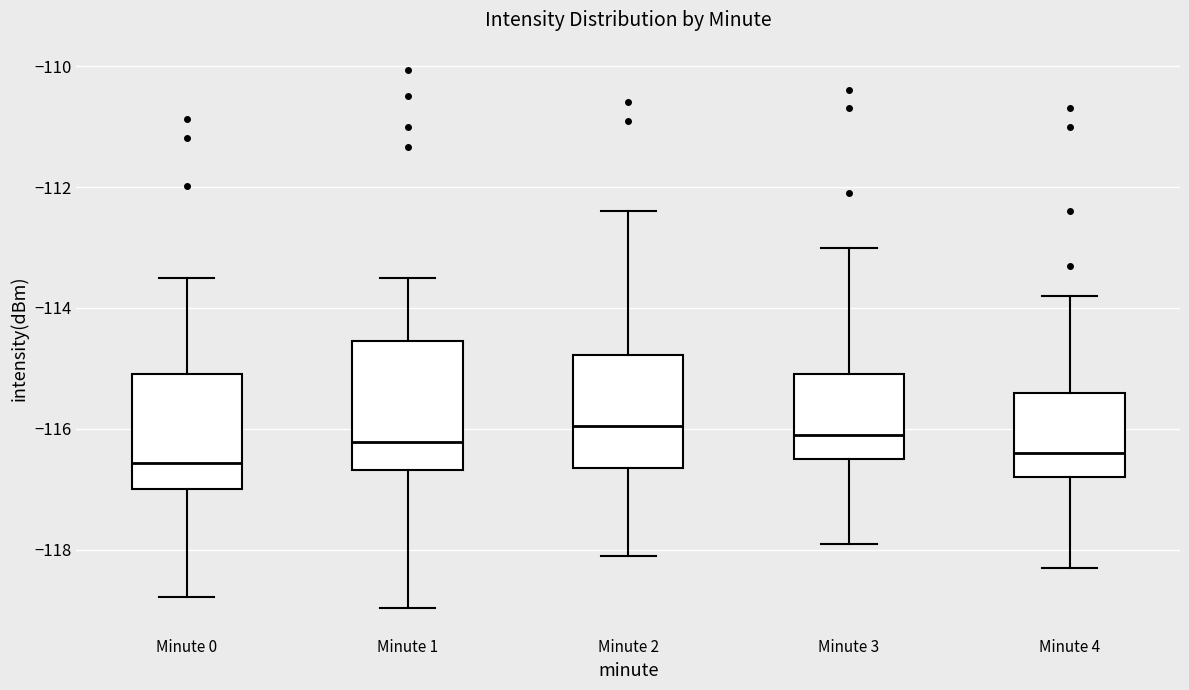

Reading left to right, transcribe this box plot: for each box, give where its median line is, the range the box spans, and where its two whiskers end, as read against the y-axis. The values are not printed on the chart, so give them approximately, as read against the axis.

Minute 0: median -116.6, box -117.0 to -115.0, whiskers -118.8 to -113.4
Minute 1: median -116.2, box -116.6 to -114.6, whiskers -119.0 to -113.4
Minute 2: median -116.0, box -116.6 to -114.8, whiskers -118.0 to -112.4
Minute 3: median -116.0, box -116.4 to -115.0, whiskers -117.8 to -113.0
Minute 4: median -116.4, box -116.8 to -115.4, whiskers -118.2 to -113.8